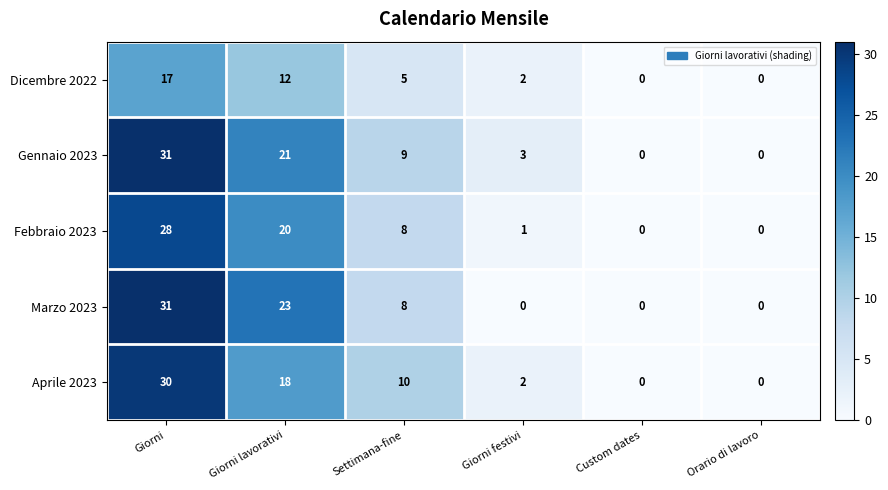

What is the difference between the highest and lowest values at Giorni festivi?

3